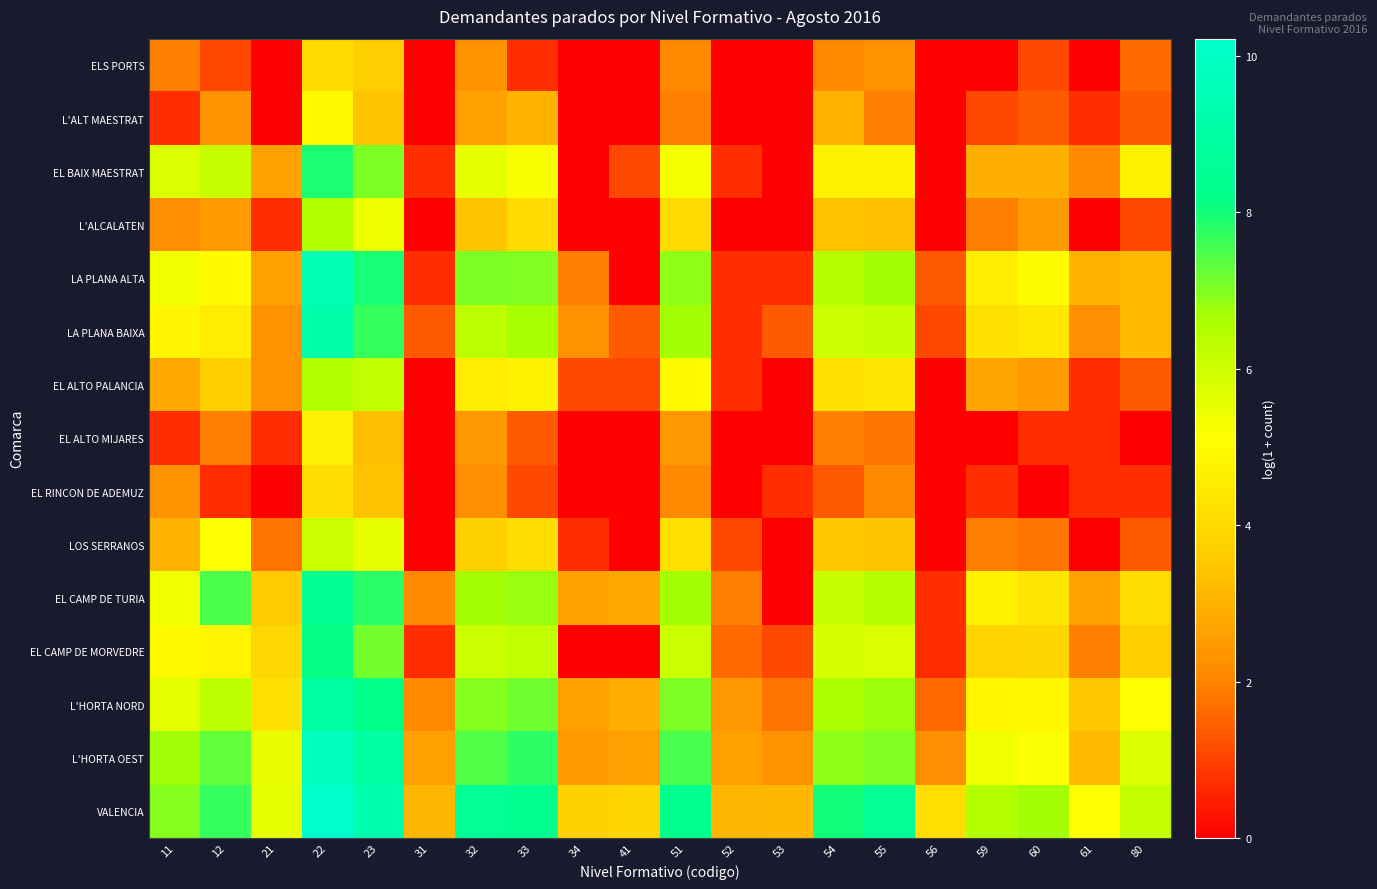

At which category is the sum across all series the highest?

22